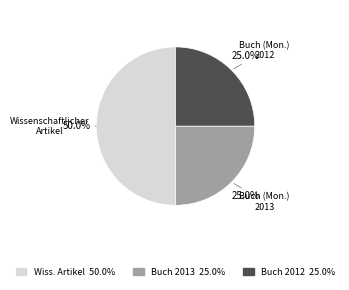

How many segments does this pie chart have?

3